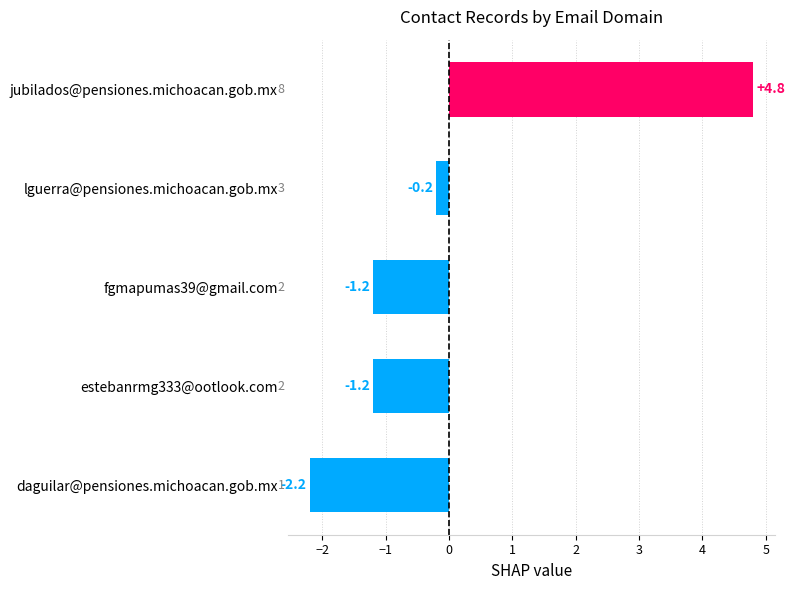

Between fgmapumas39@gmail.com and jubilados@pensiones.michoacan.gob.mx, which is larger?

jubilados@pensiones.michoacan.gob.mx